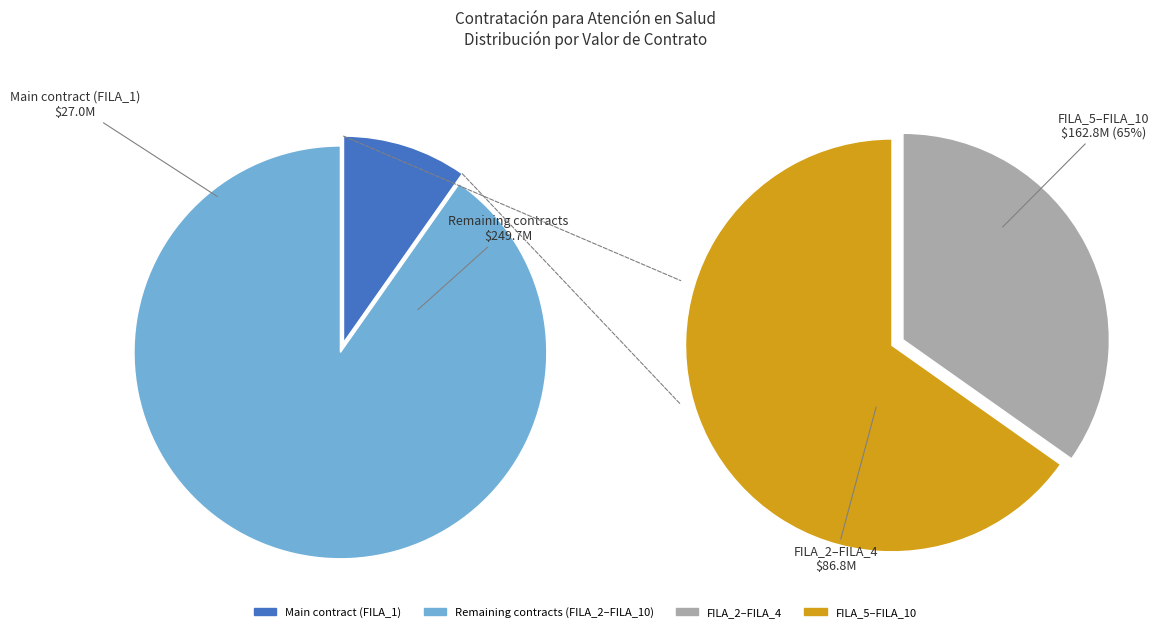

To the nearest percent, what portion does FILA_5 represent?

7%